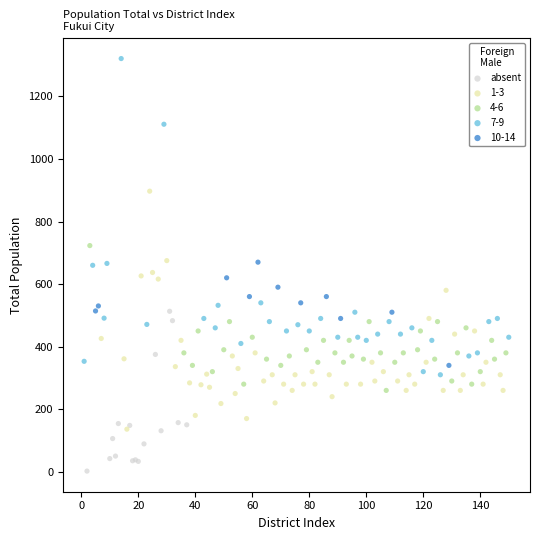

Which series has the largest Y range (max minus min)?

7-9